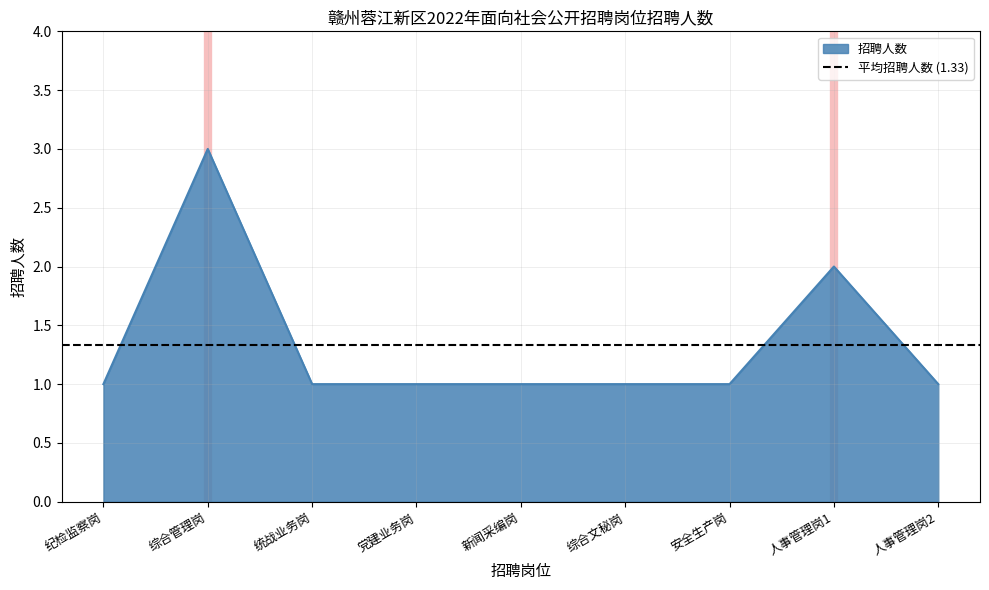

Reading left to right, extract all data points from this chart.

纪检监察岗=1	综合管理岗=3	统战业务岗=1	党建业务岗=1	新闻采编岗=1	综合文秘岗=1	安全生产岗=1	人事管理岗1=2	人事管理岗2=1